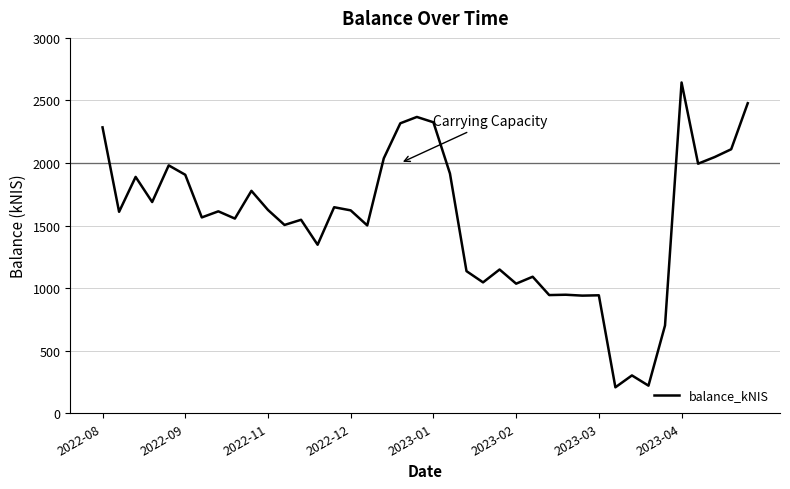

What is the minimum value shown in the chart?

207.5